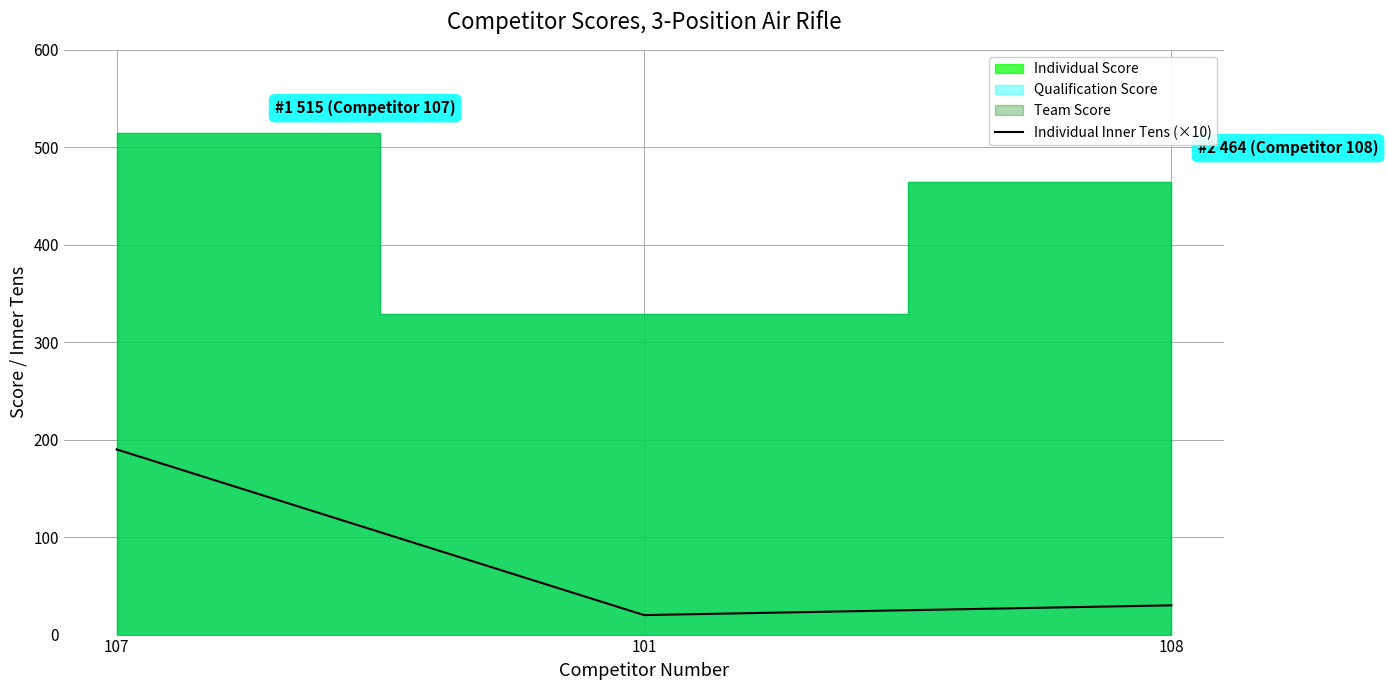

Between 107 and 101, which is larger?

107